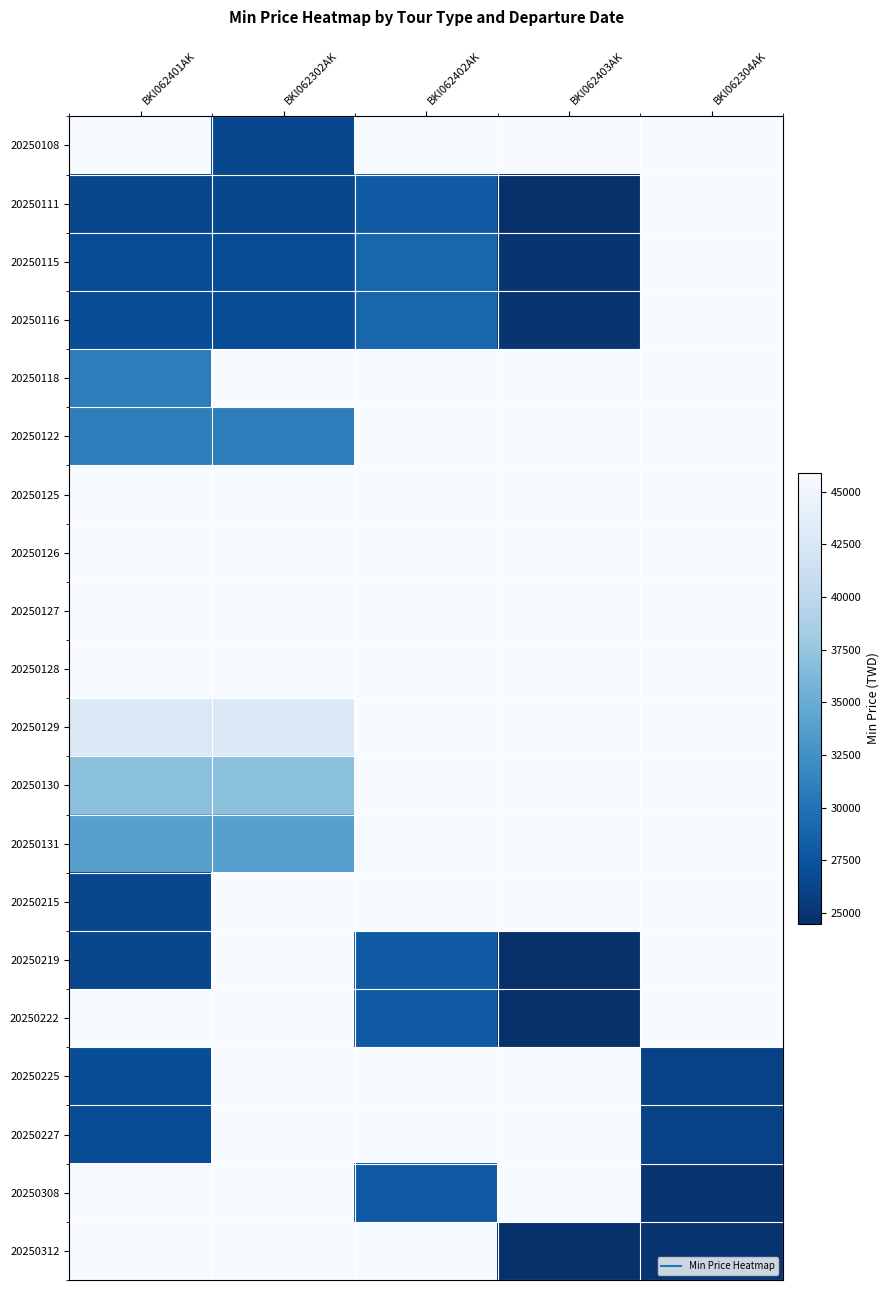

Count the number of categories in the chart.

5